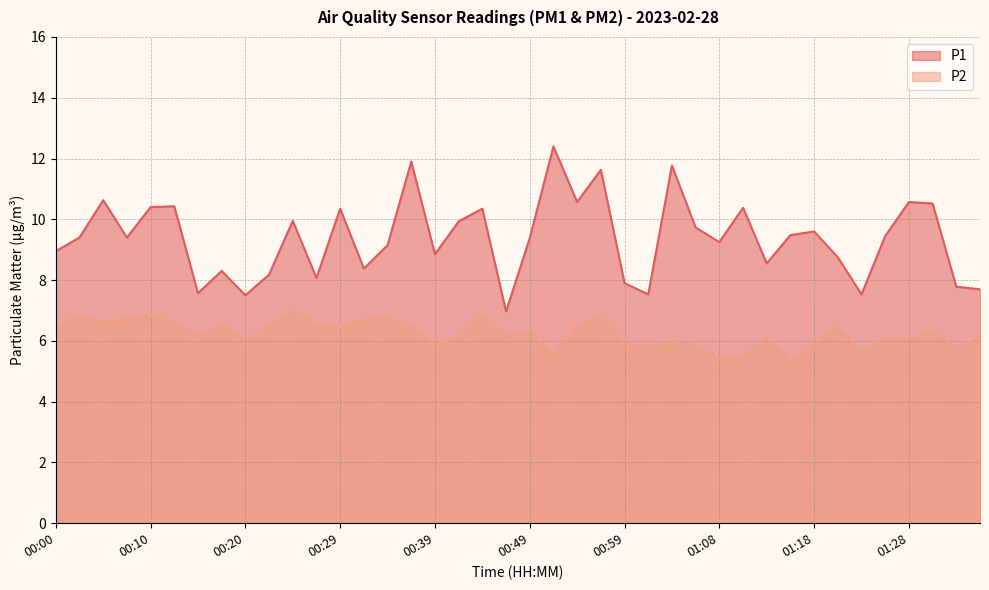

What is the maximum value shown in the chart?

12.4